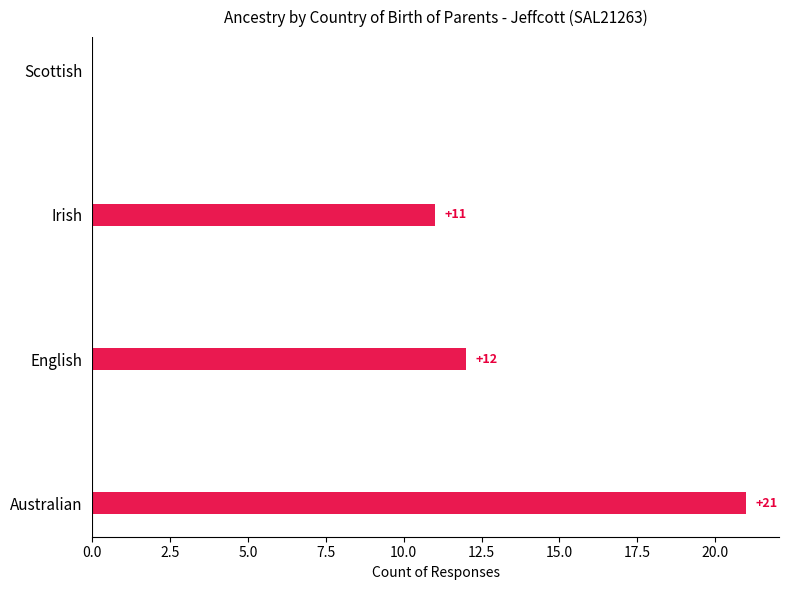

What is the change in value from English to Scottish?

-12